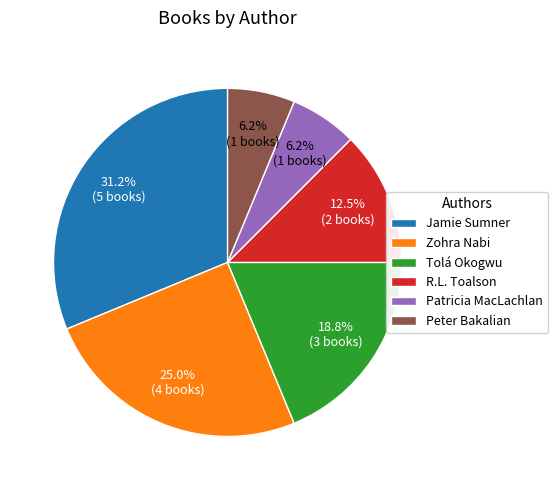

Does R.L. Toalson represent more than half of the total?

No